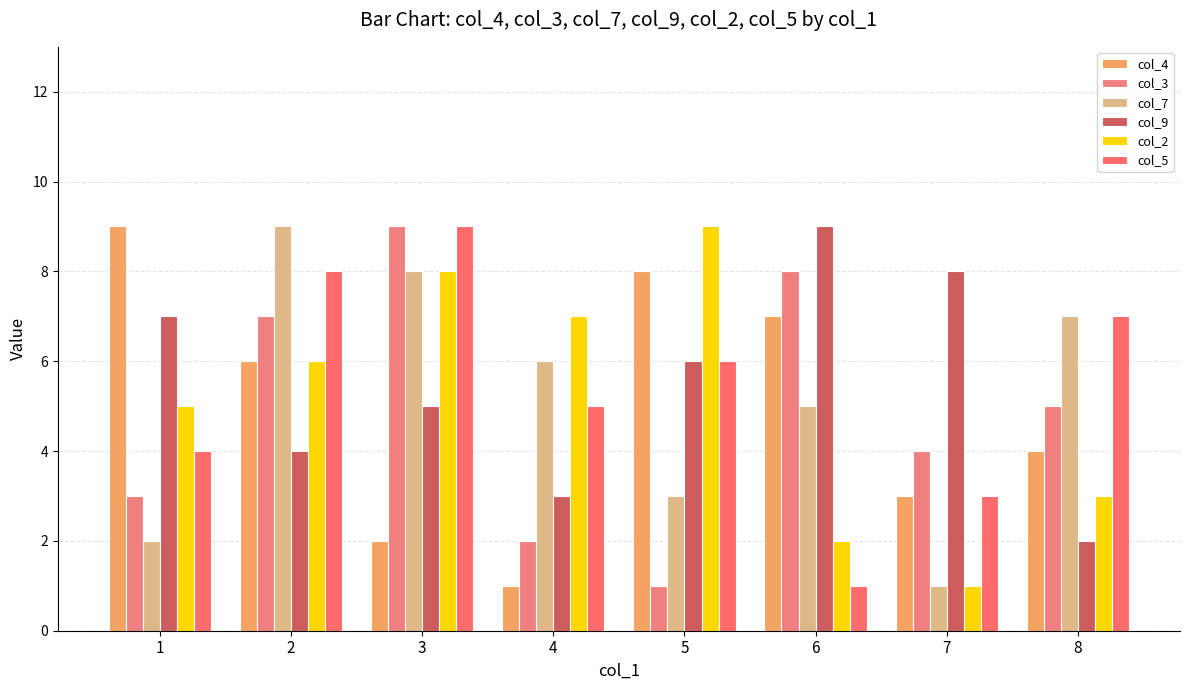

List the labels in order of col_9 value, smallest first.

8, 4, 2, 3, 5, 1, 7, 6